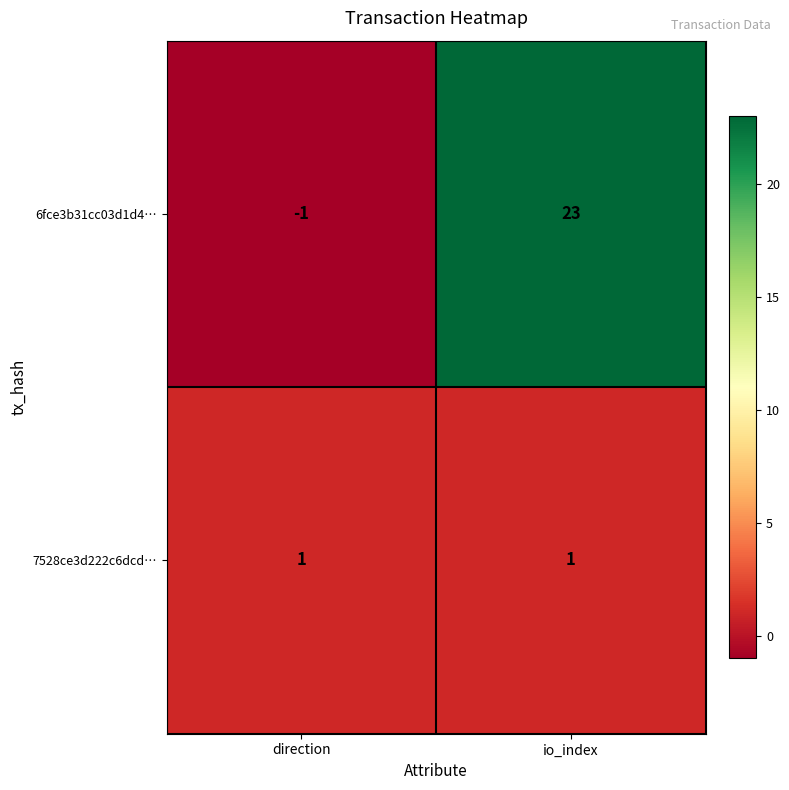

Count the number of categories in the chart.

2